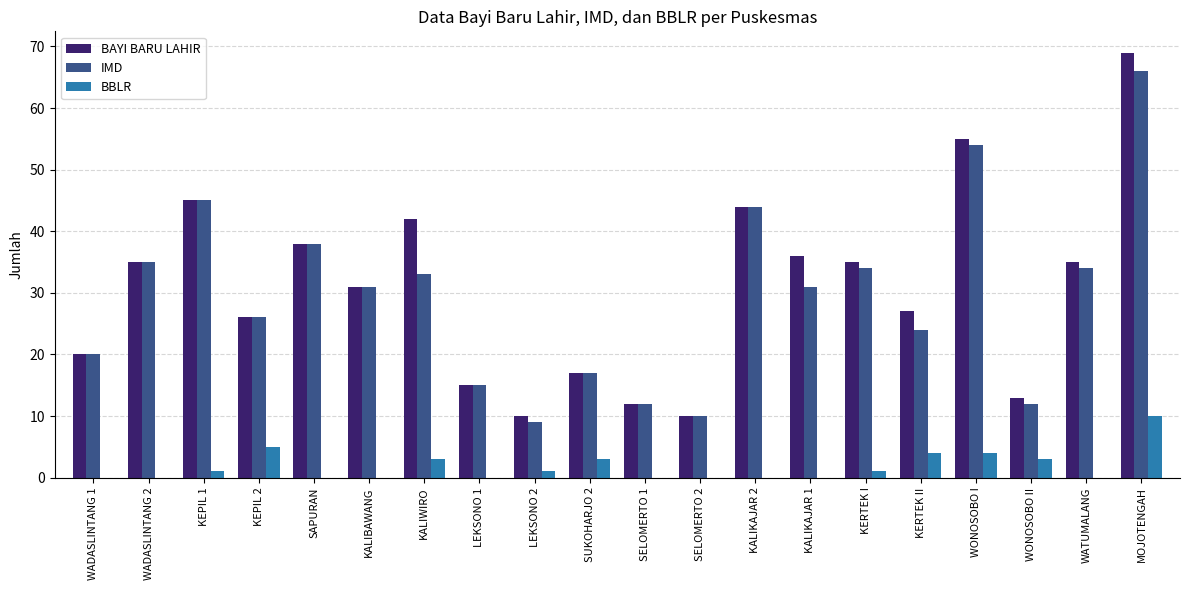

How many categories are shown in the chart?

20